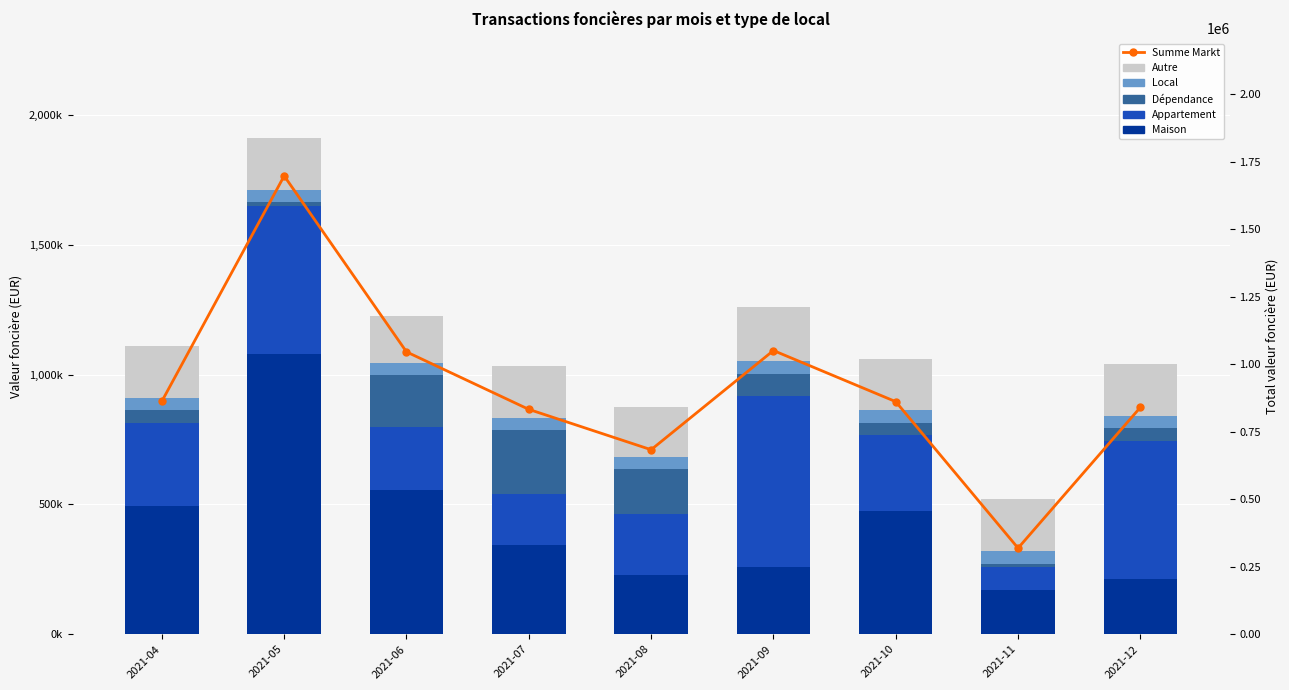

True or false: Appartement has a value of 290570 at 2021-10.

True